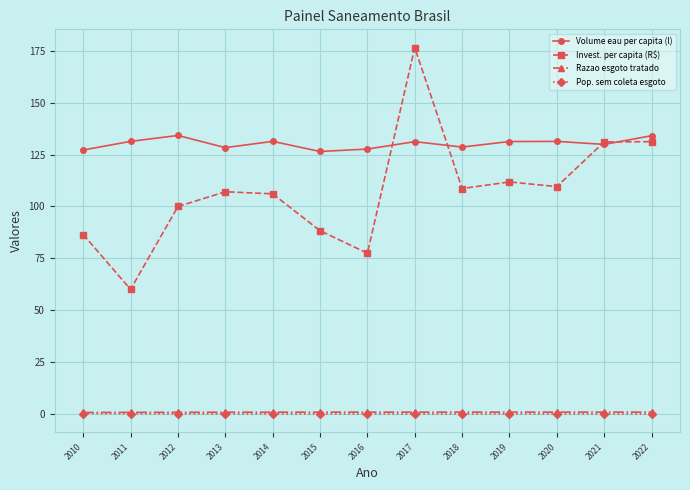

How many data points in Invest. per capita (R$) are less than 107?

6